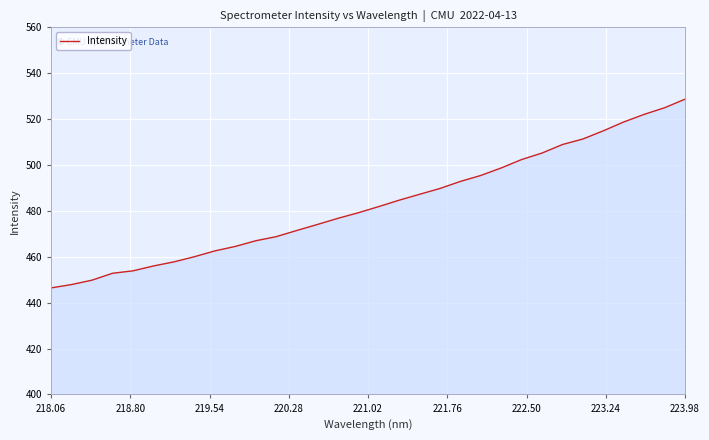

What is the difference between the maximum and minimum values?

82.3